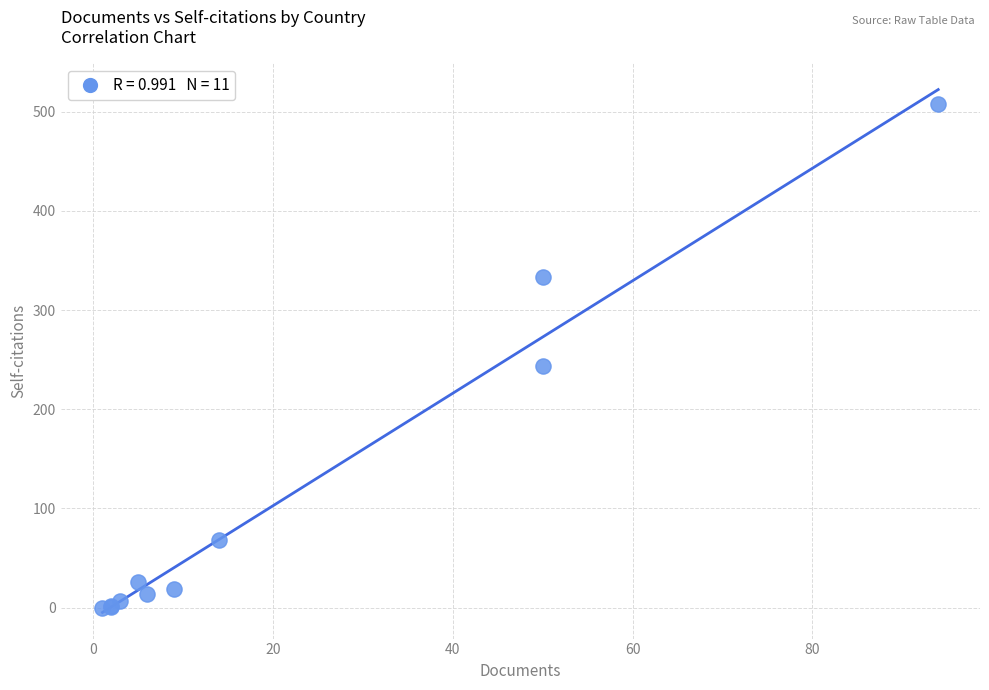

What Y value in the scatter plot is closest to 254?

244